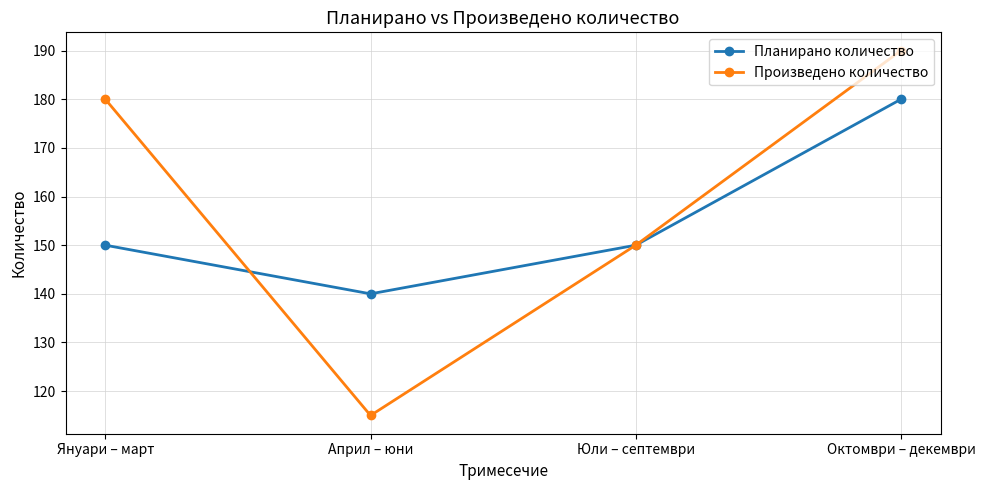

What is the sum of all Планирано количество values?

620